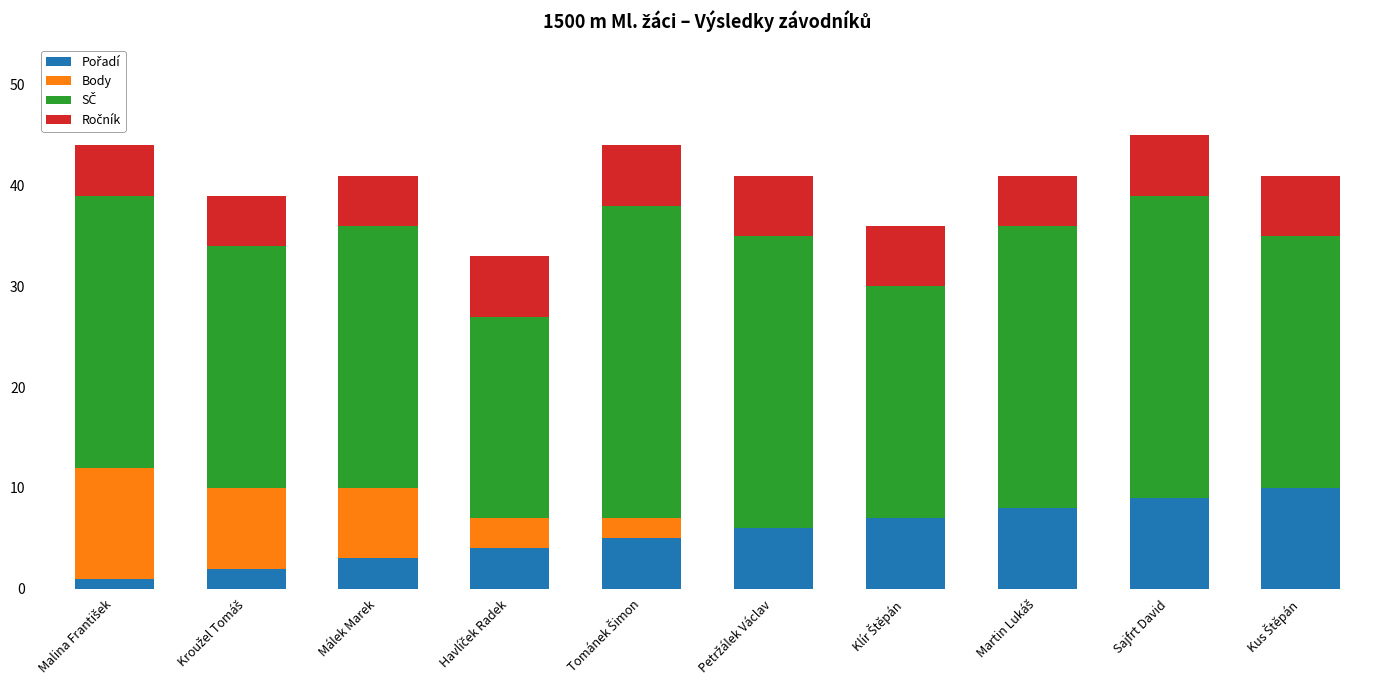

What is the label of the 9th bar from the left?

Sajfrt David